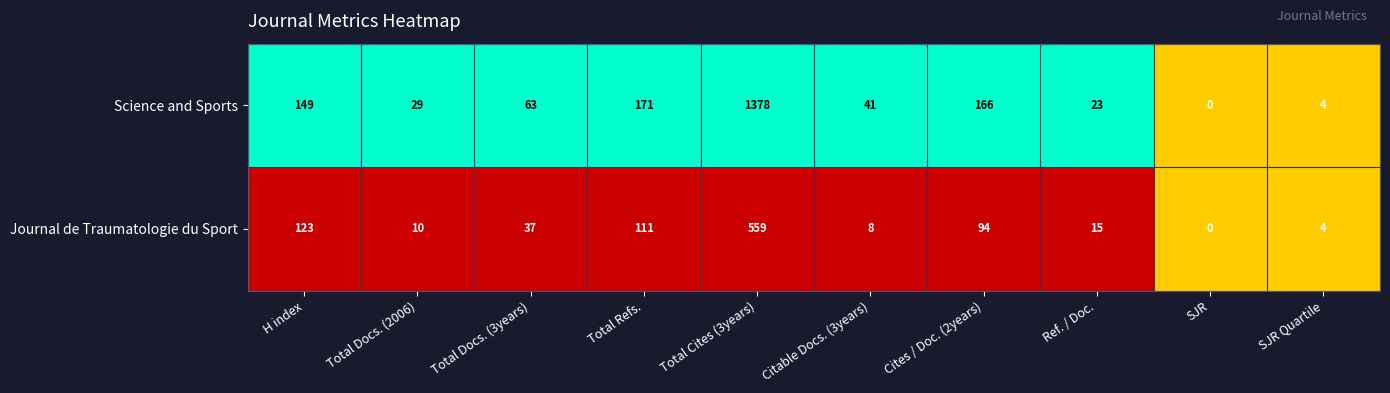

Reading left to right, list all the values displayed in this chart.

Science and Sports: H index=149	Total Docs. (2006)=29	Total Docs. (3years)=63	Total Refs.=171	Total Cites (3years)=1378	Citable Docs. (3years)=41	Cites / Doc. (2years)=166	Ref. / Doc.=23	SJR=0	SJR Quartile=4
Journal de Traumatologie du Sport: H index=123	Total Docs. (2006)=10	Total Docs. (3years)=37	Total Refs.=111	Total Cites (3years)=559	Citable Docs. (3years)=8	Cites / Doc. (2years)=94	Ref. / Doc.=15	SJR=0	SJR Quartile=4